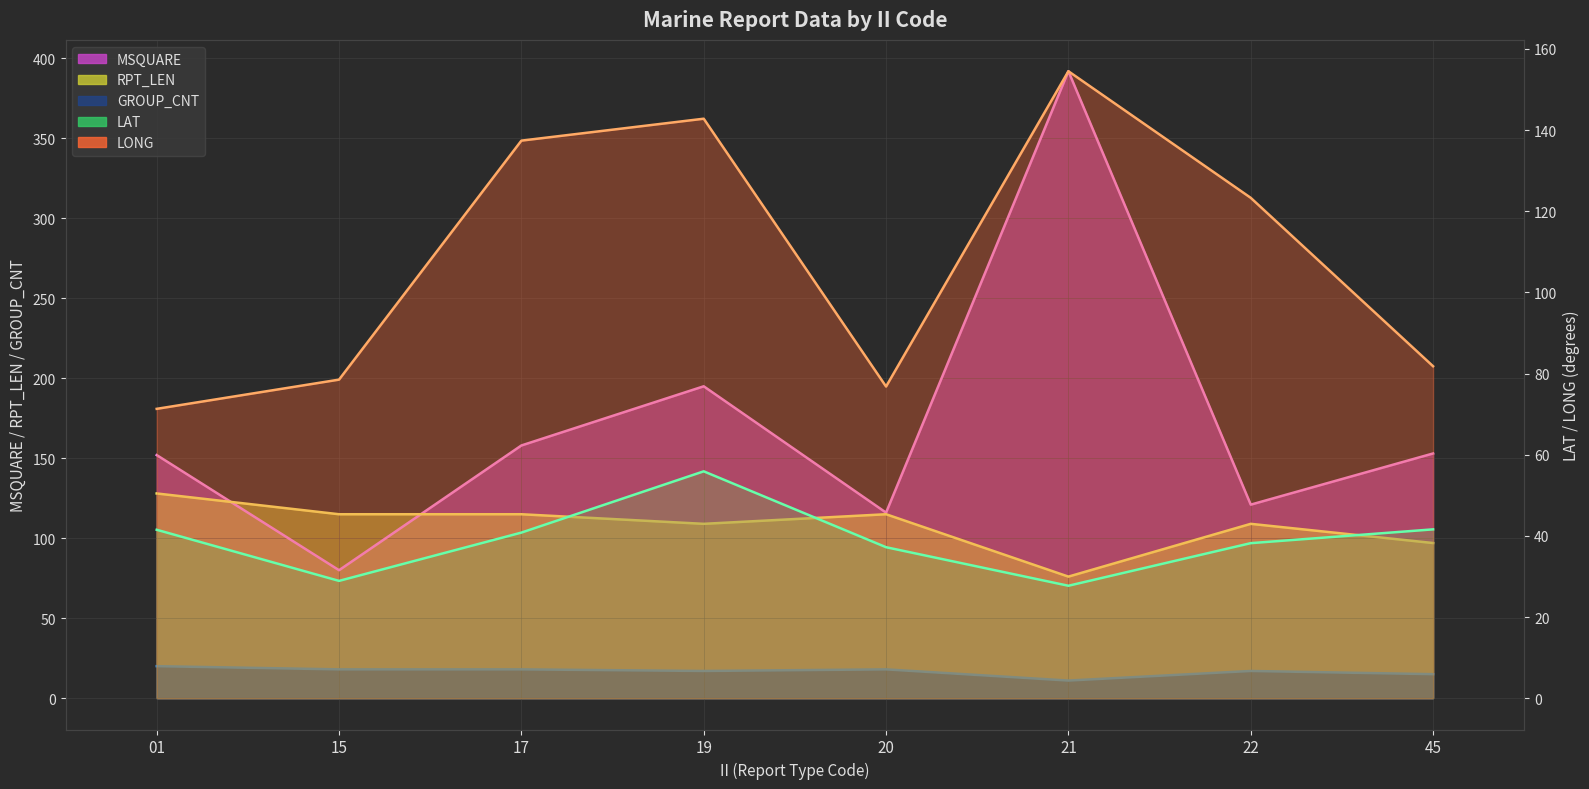

Reading right to left, what are all the values shown in this chart?

MSQUARE: 153.0	121.0	392.0	116.0	195.0	158.0	80.0	152.0
RPT_LEN: 97.0	109.0	76.0	115.0	109.0	115.0	115.0	128.0
GROUP_CNT: 15.0	17.0	11.0	18.0	17.0	18.0	18.0	20.0
LAT: 41.6	38.2	27.7	37.2	55.9	40.8	28.9	41.5
LONG: 81.8	123.3	154.5	76.8	142.8	137.4	78.5	71.3